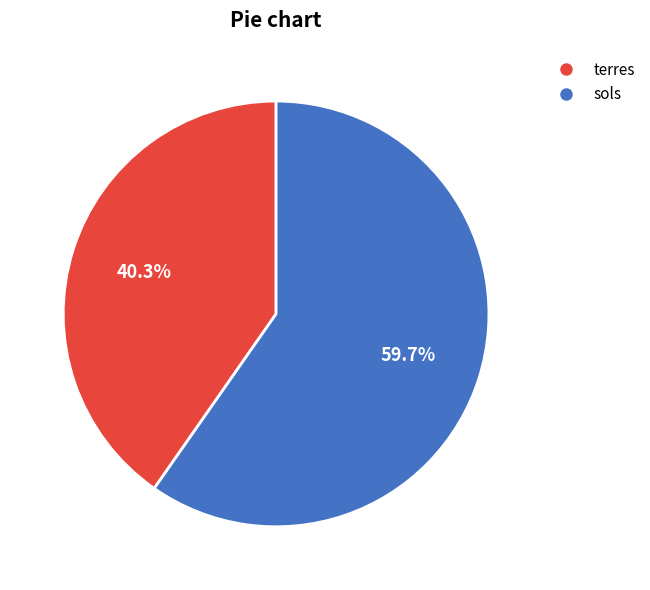

True or false: sols accounts for 53% of the total.

False